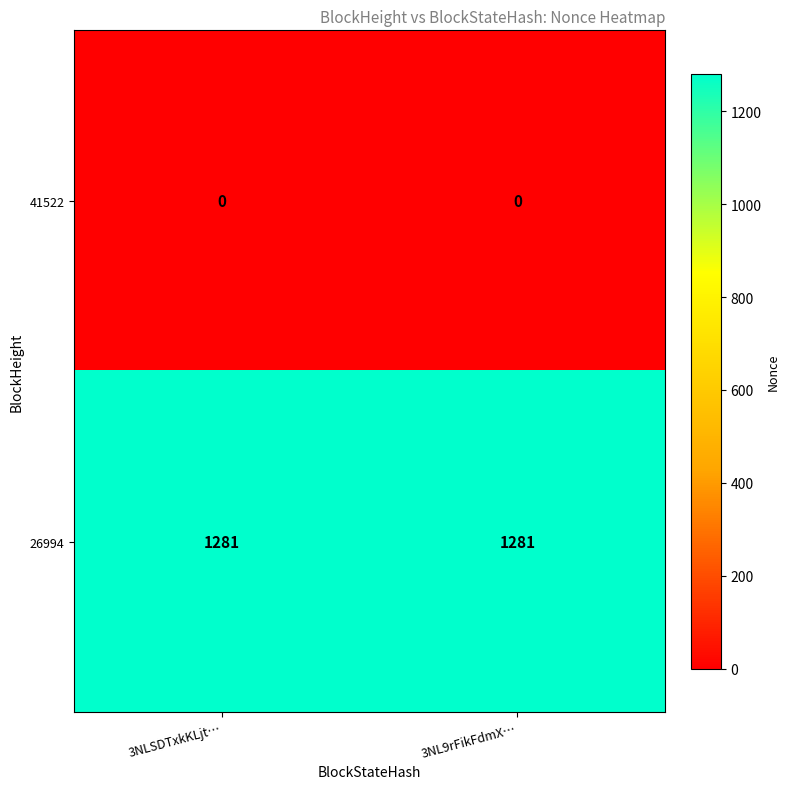

What is the greatest value displayed?

1281